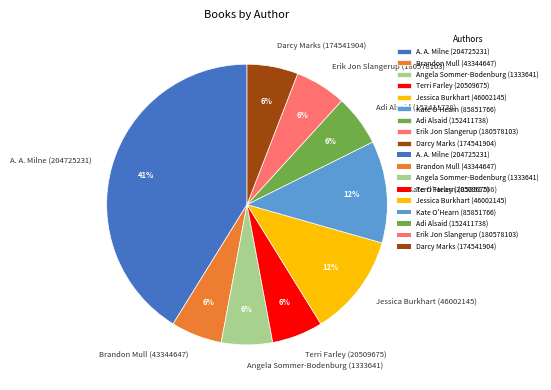

To the nearest percent, what is the combined percentage of A. A. Milne (204725231) and Brandon Mull (43344647)?

47%